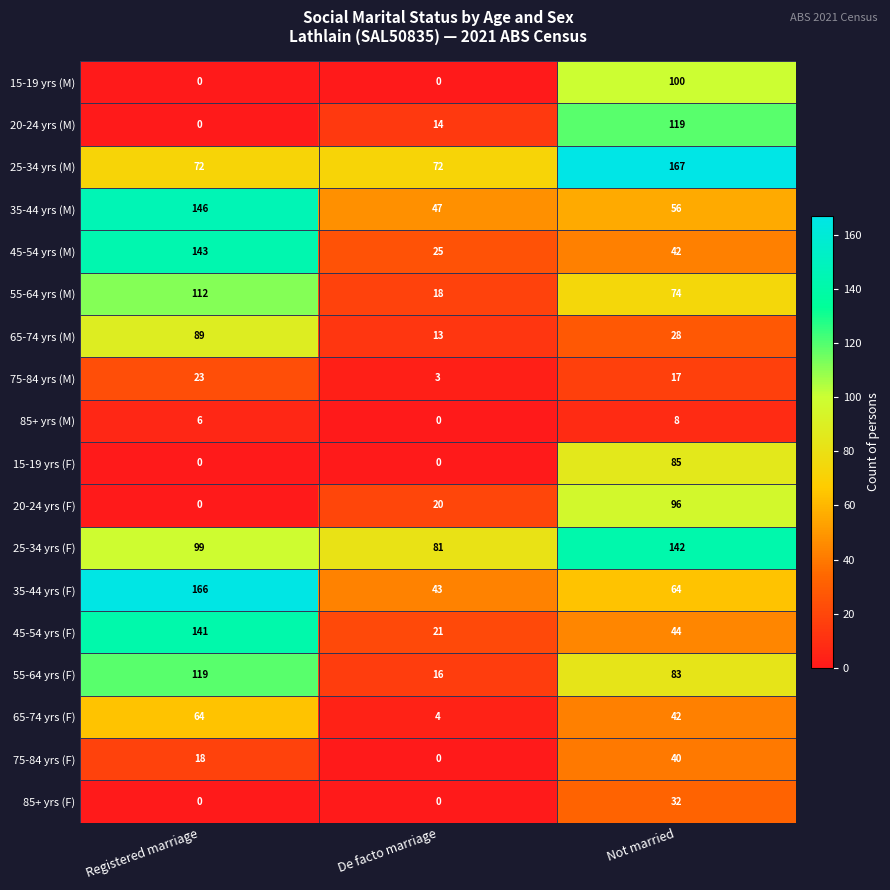

Between Registered marriage and Not married, which series saw the biggest shift?

20-24 yrs (M)